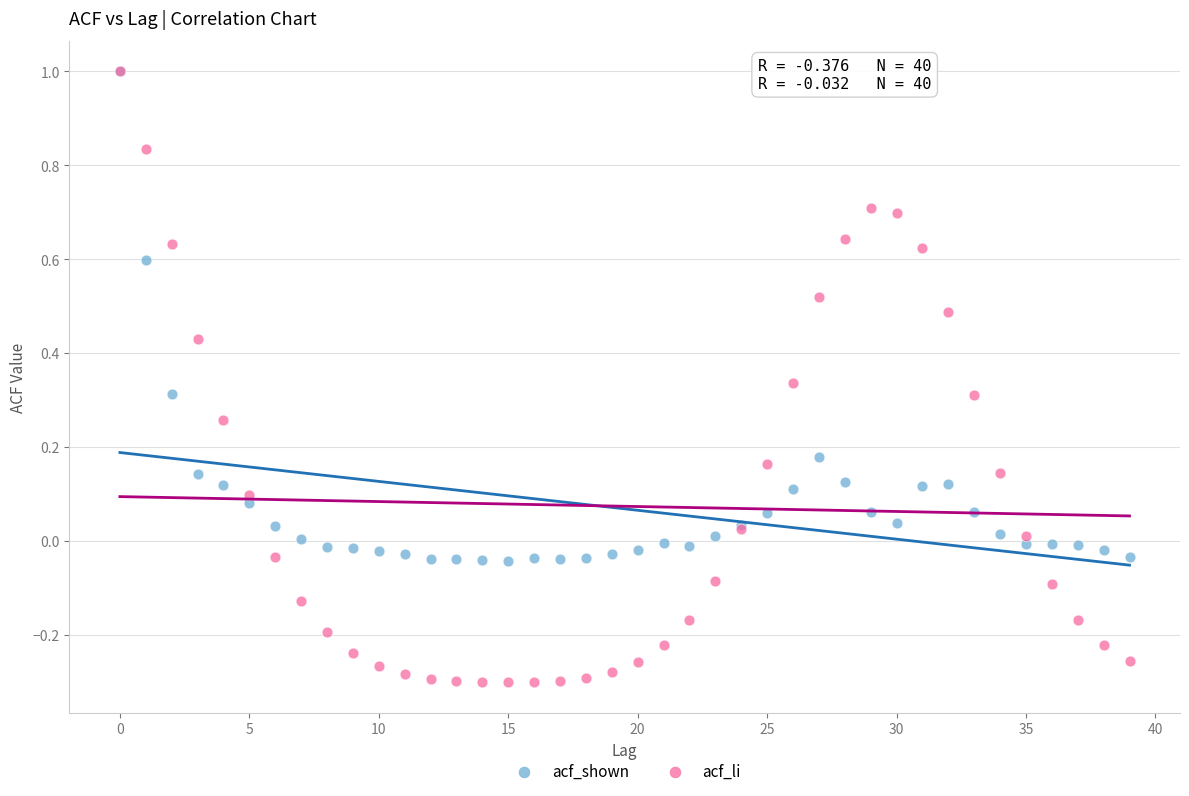

Which series has the widest spread of Y values?

acf_li